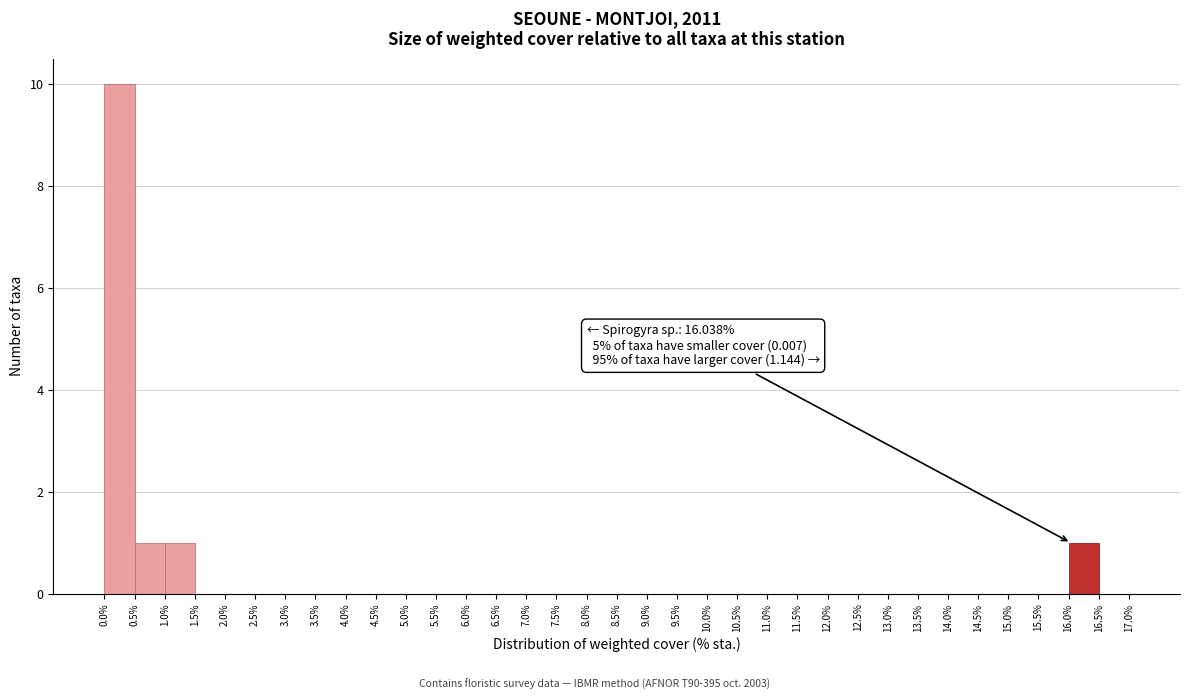

Which range on the x-axis has the tallest bar?

0.0% to 0.5%